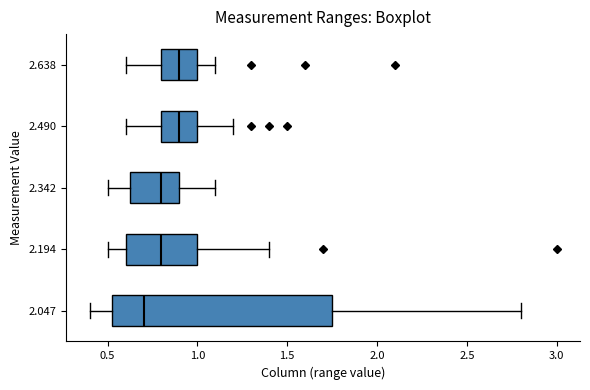

Where does the left whisker of the box at y = 2.194 end on the x-axis? The values are not printed on the chart, so give them approximately, as read against the axis.

0.50